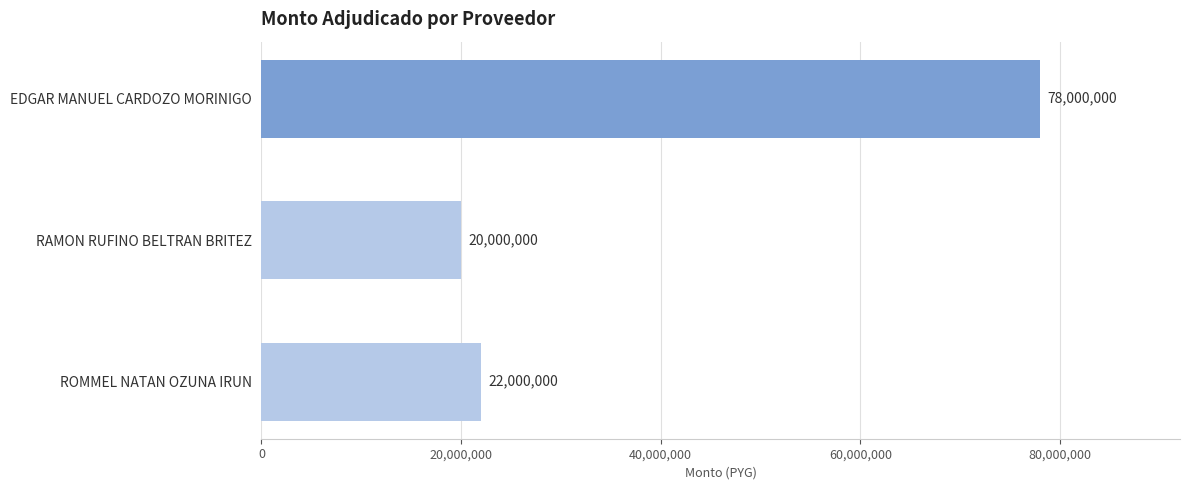

Reading top to bottom, list all the values displayed in this chart.

EDGAR MANUEL CARDOZO MORINIGO=78000000	RAMON RUFINO BELTRAN BRITEZ=20000000	ROMMEL NATAN OZUNA IRUN=22000000